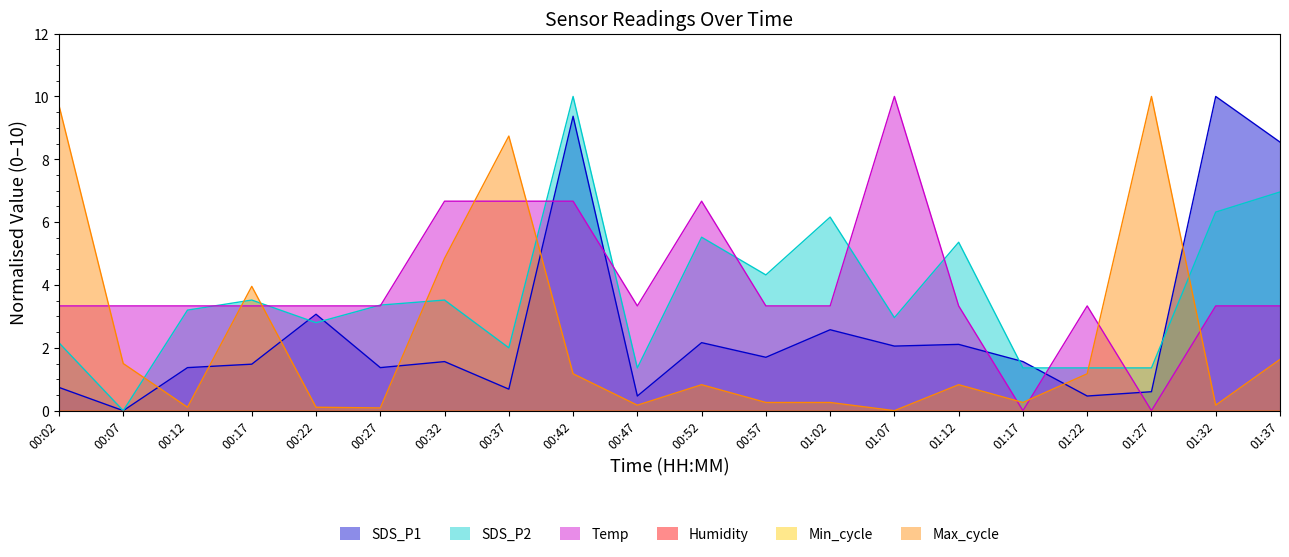

At which label does SDS_P1 first exceed 1?

00:12